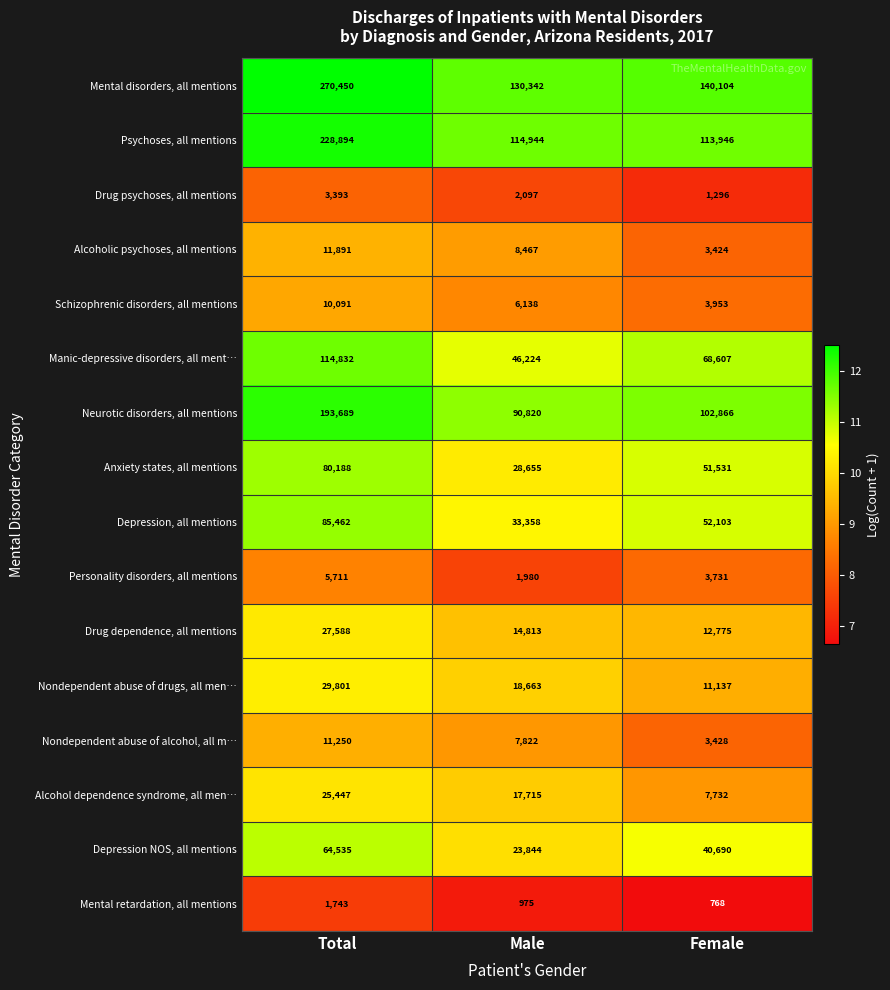

Which category has the lowest value across all series?

Female